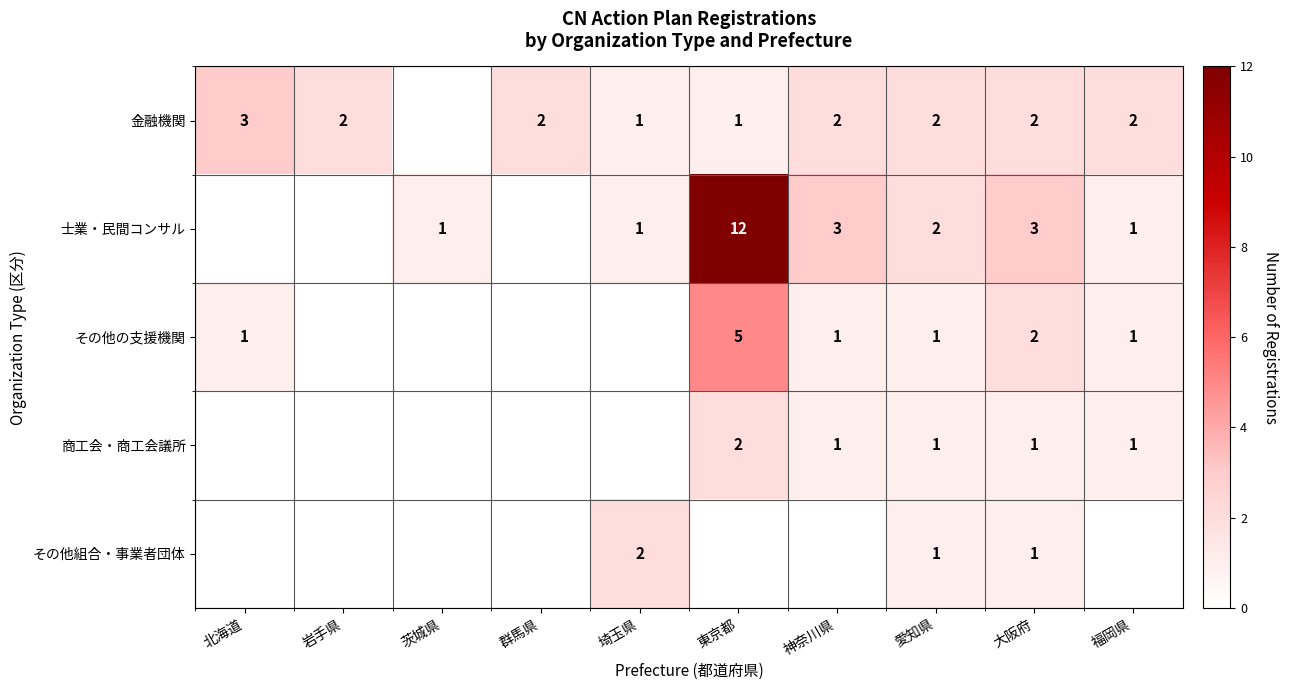

What is the sum of the 金融機関 values at 大阪府 and 東京都?

3